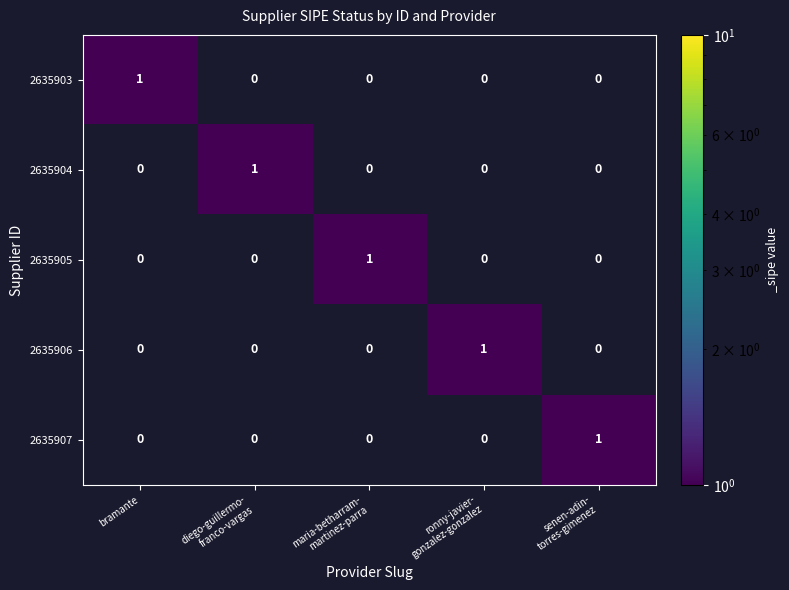

Count the 2635905 values in the range 0 to 1.

5